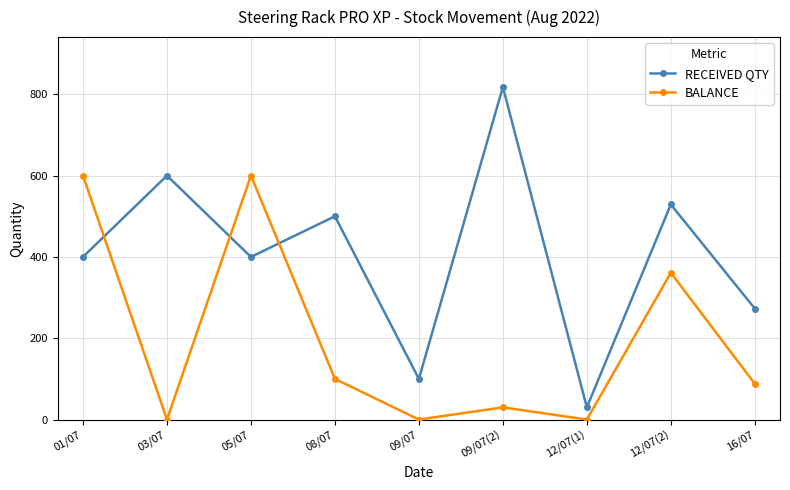

Between 09/07 and 12/07(2), which series saw the biggest shift?

RECEIVED QTY